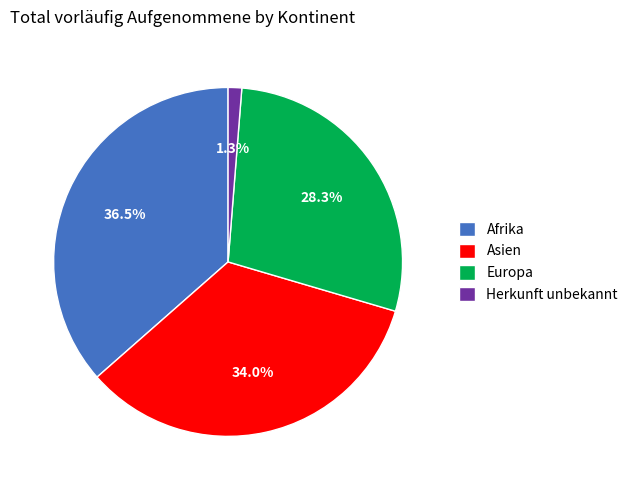

To the nearest percent, what is the average slice percentage?

25%